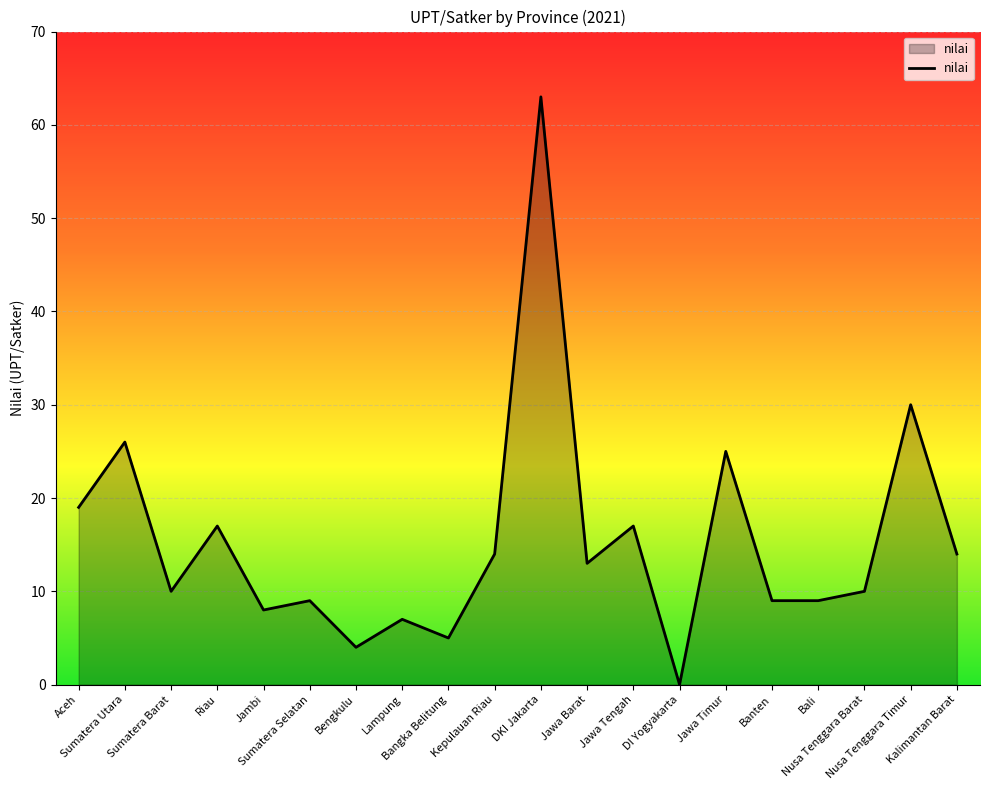

What is the maximum value shown in the chart?

63